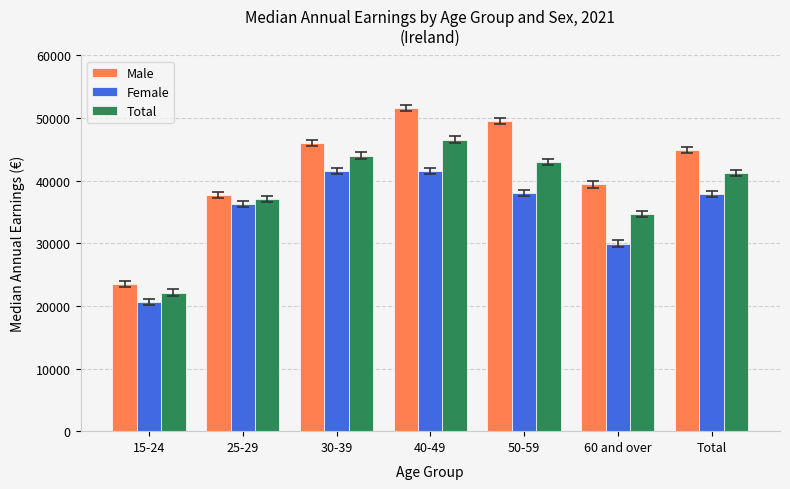

What is the sum of all Male values?

292808